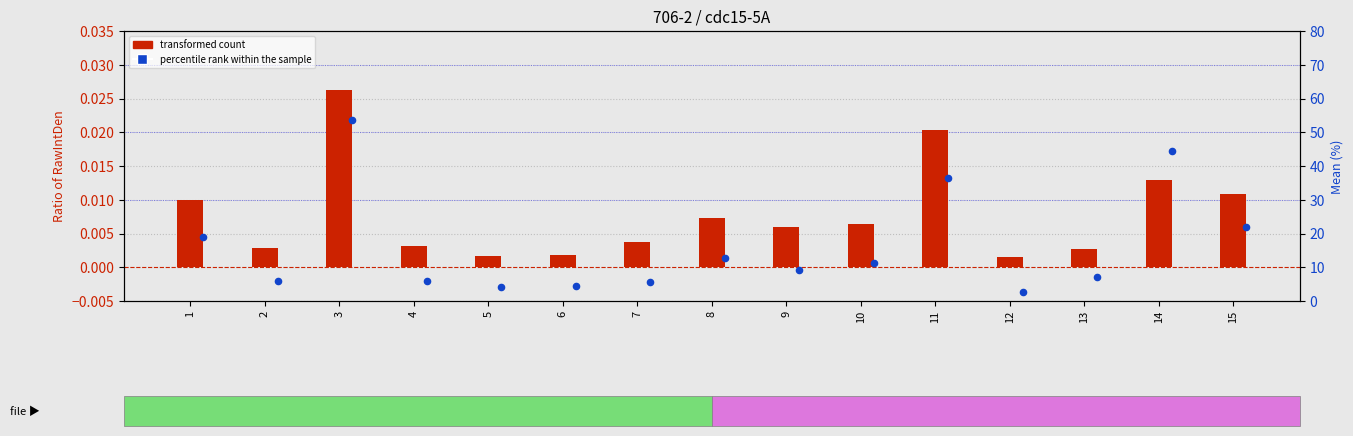

Which series reaches the maximum Y coordinate?

percentile rank within the sample